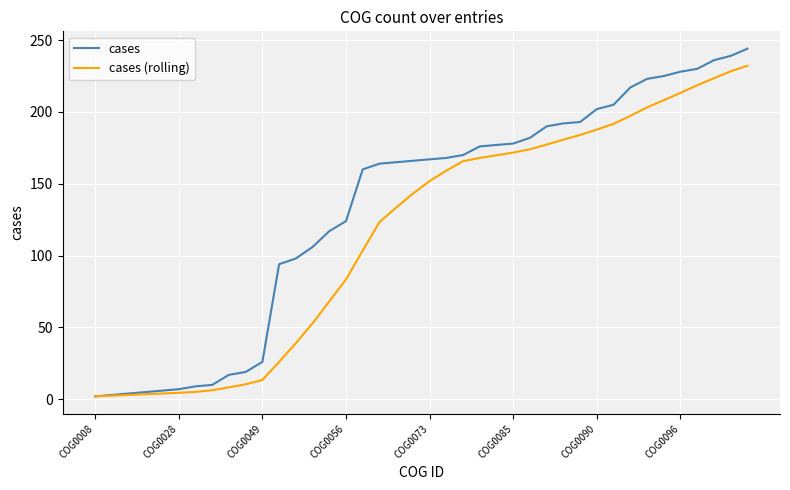

Rank the series by their maximum value, from lowest to highest.

cases (rolling), cases